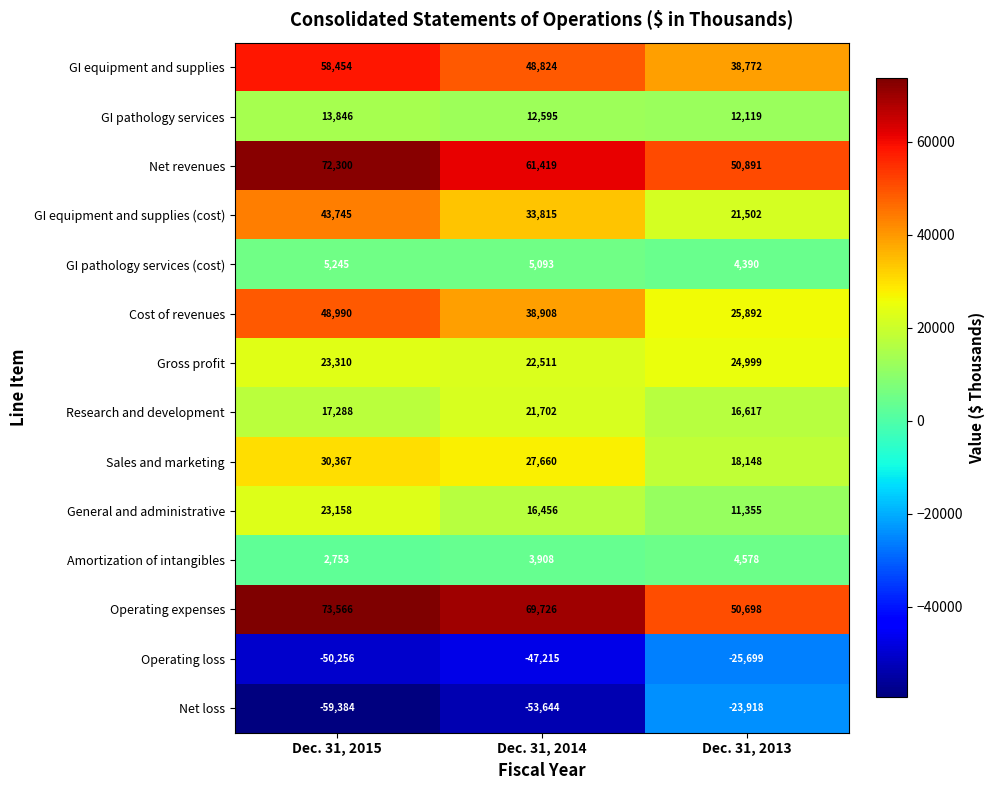

What is the difference between the highest and lowest values at Dec. 31, 2013?

76590